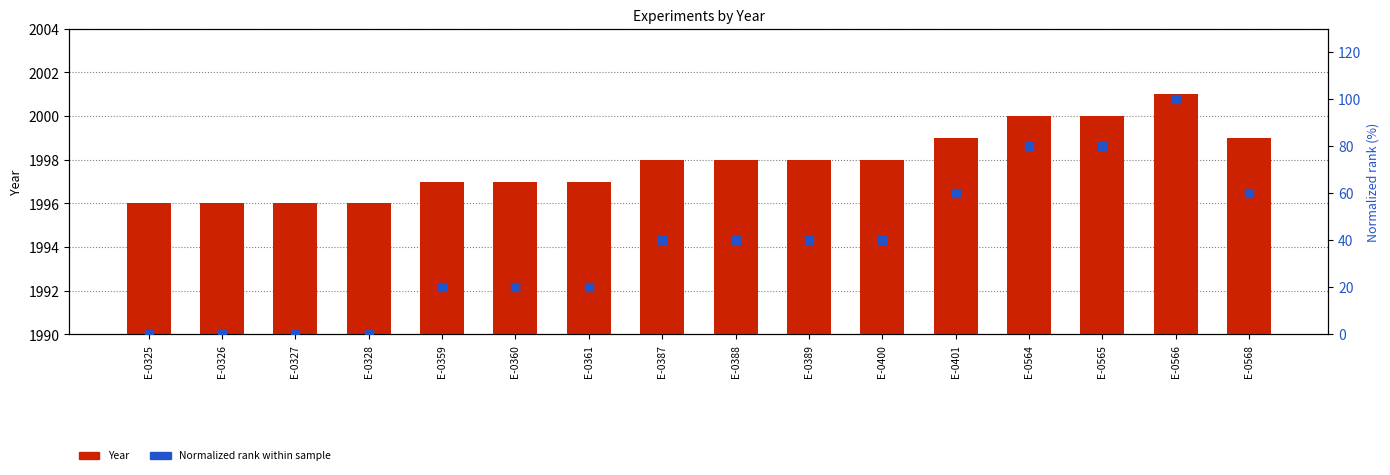

Is the value of Normalized rank at E-0564 greater than the value of Year at E-0327?

No